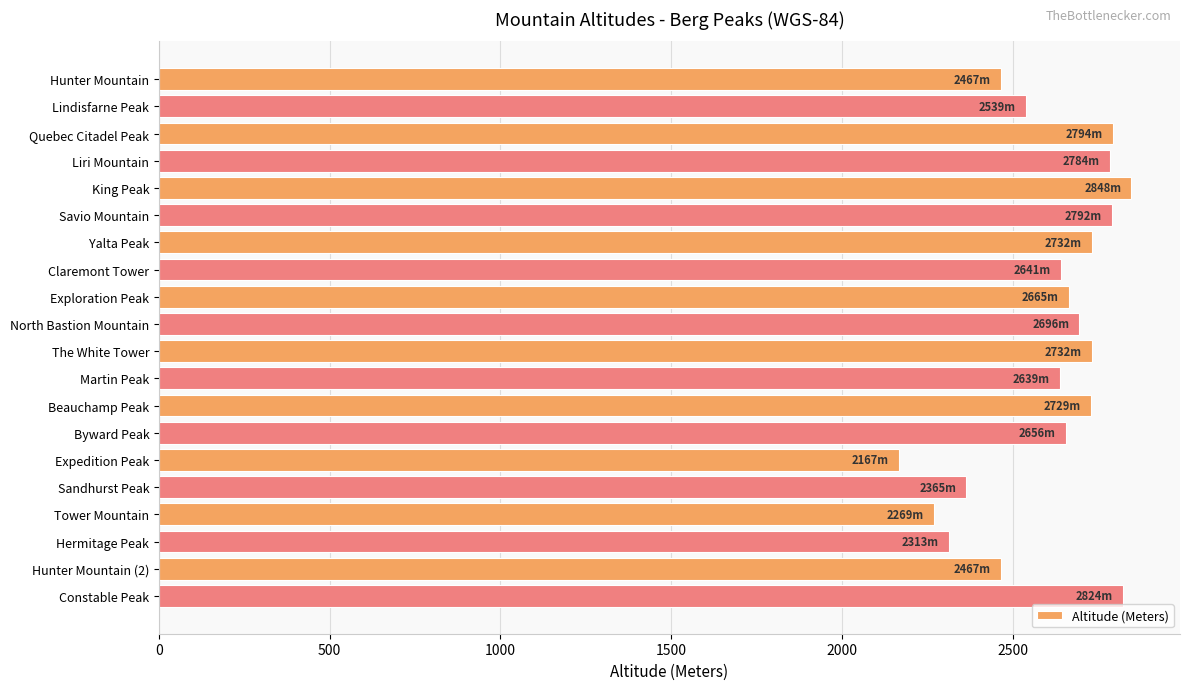

Count the number of data series in this chart.

1